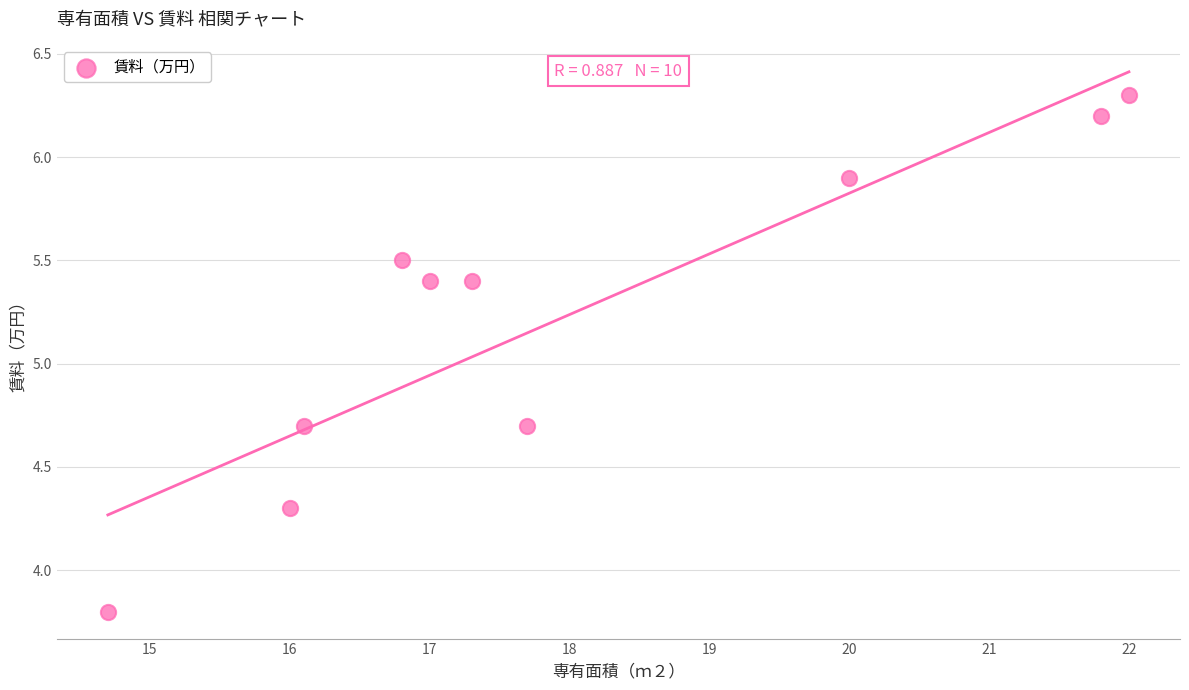

What is the average X value?

17.9